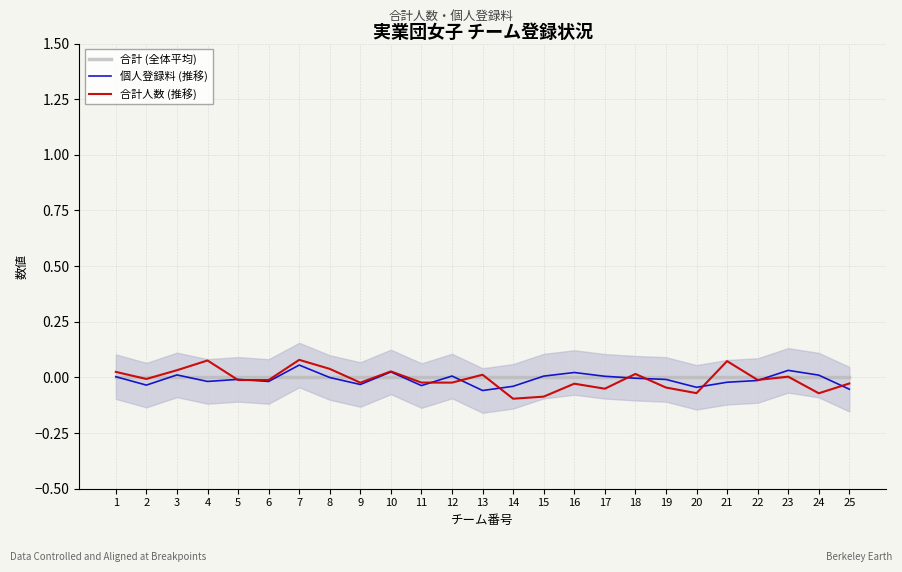

What is the value of the 合計人数 (推移) point at the 20th from the left?

-0.1